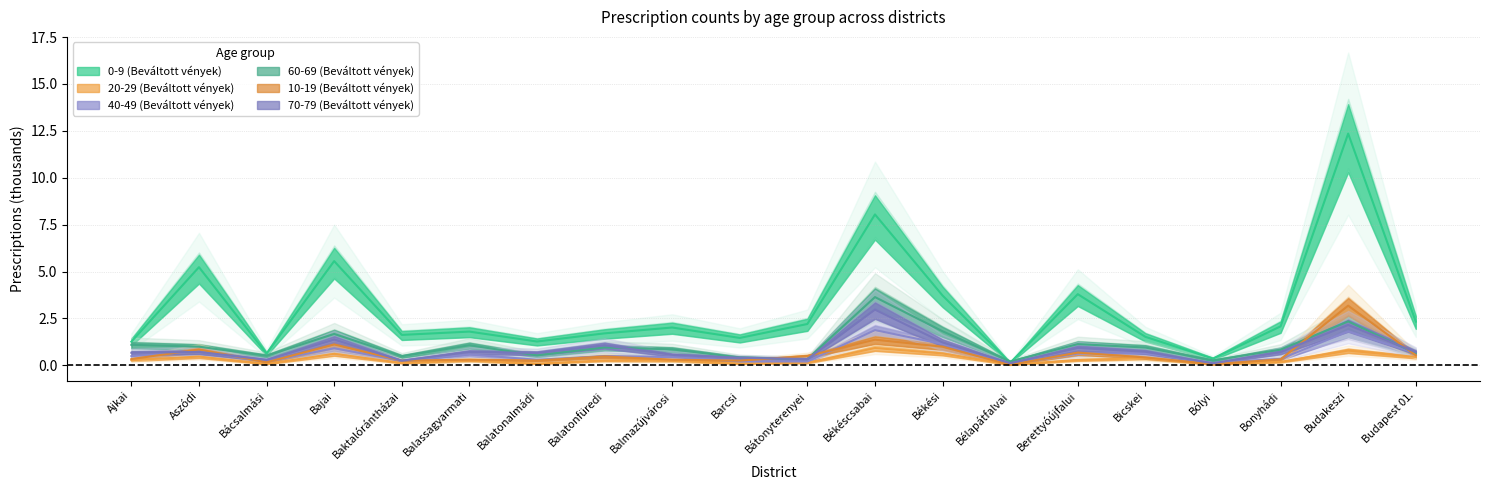

What is the difference between the maximum and second lowest values in the 70-79 (Beváltott vények) series?

2.9